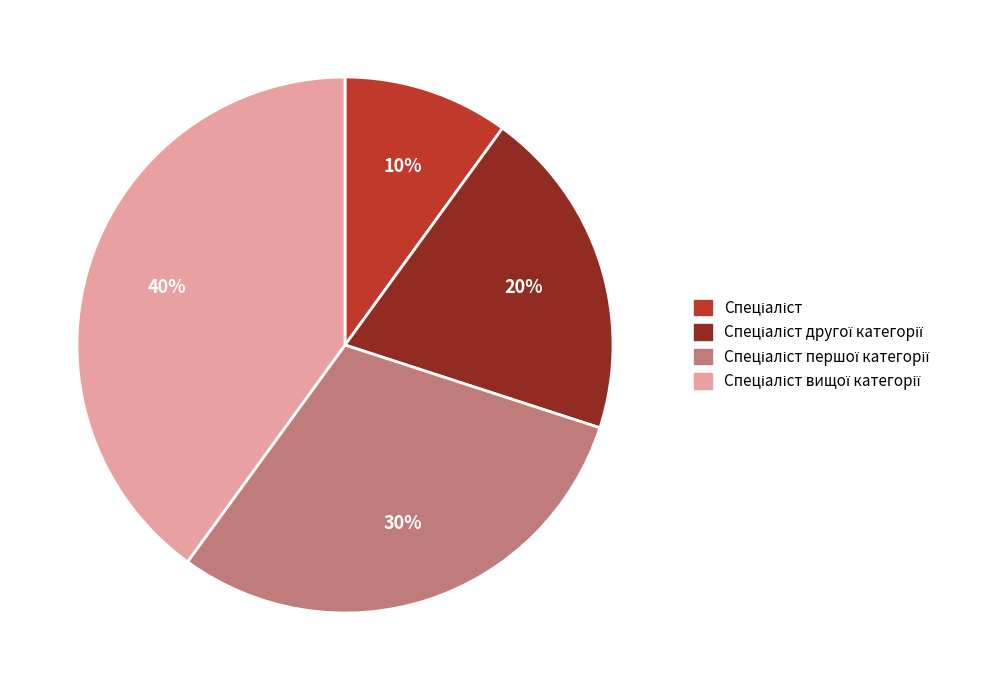

To the nearest percent, what is the difference between the largest and smallest slice percentages?

30%